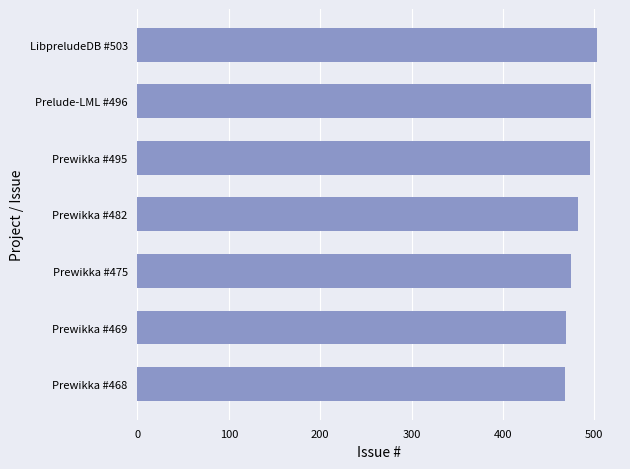

How many bars are there in total?

7